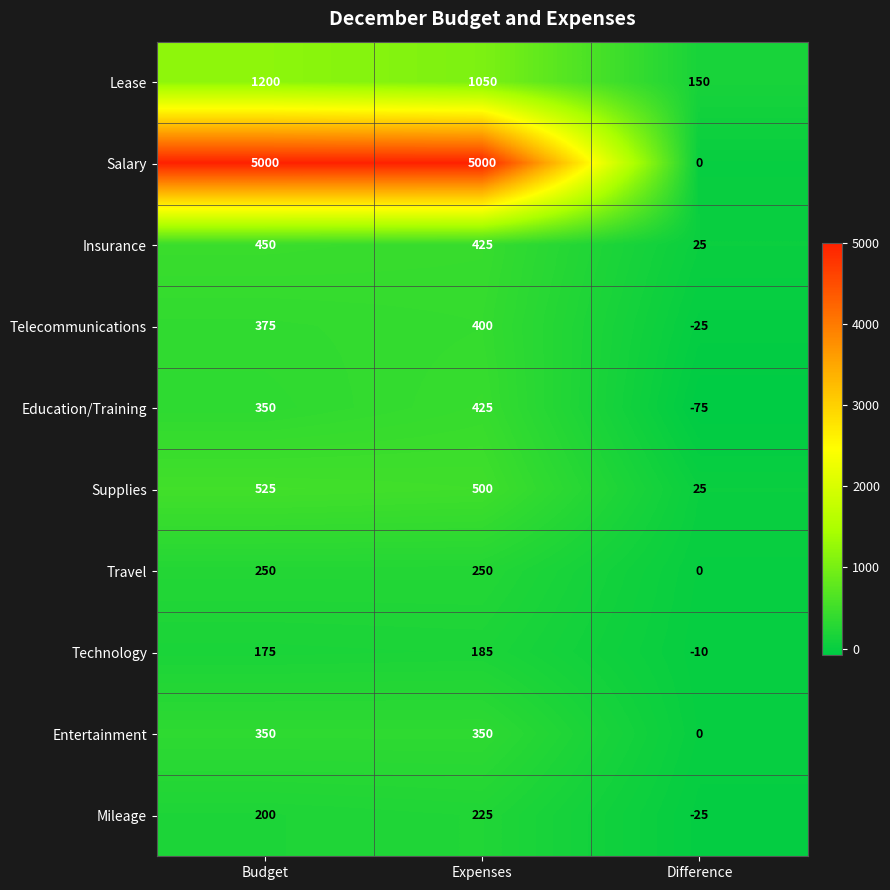

What is the minimum value shown in the chart?

-75